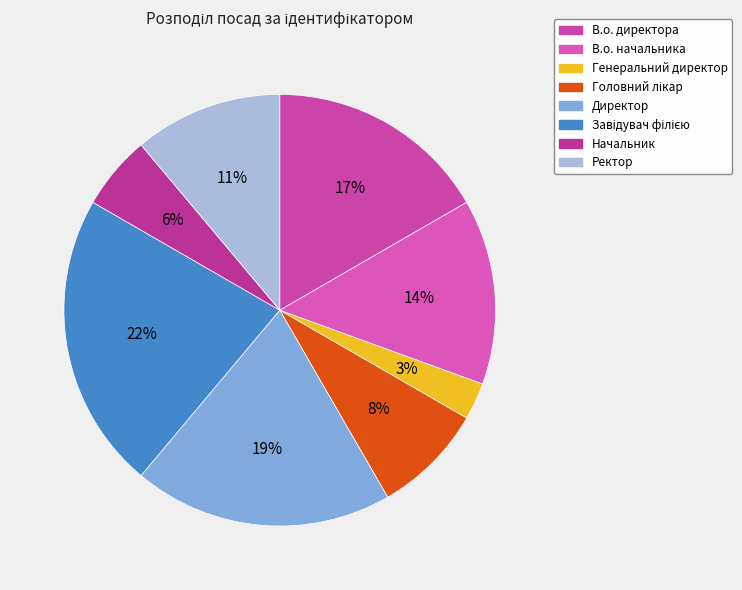

What percentage is the Ректор slice, to the nearest percent?

11%